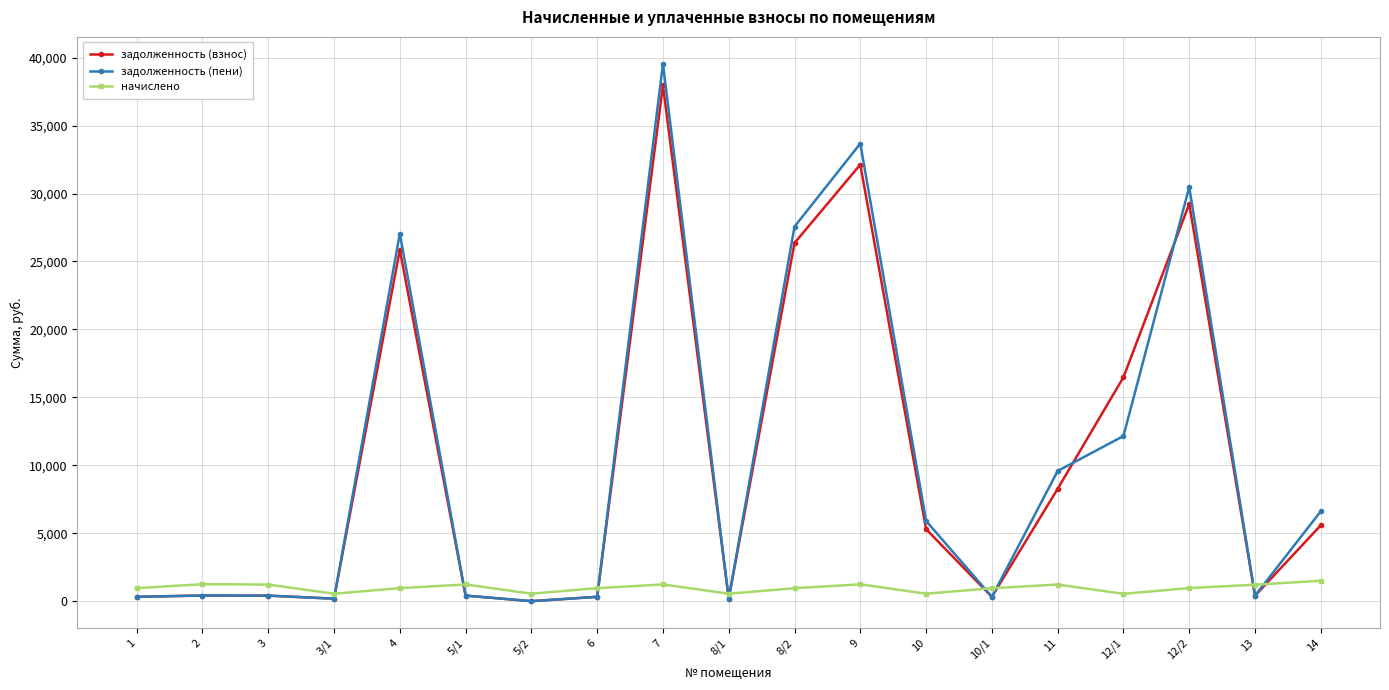

What is the label of the 10th point from the left?

8/1